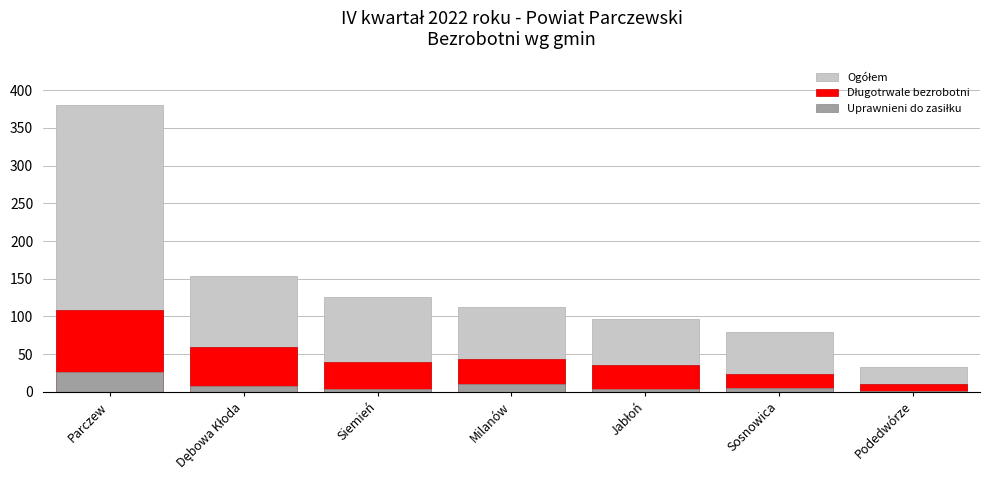

Rank the categories by Długotrwale bezrobotni value from lowest to highest.

Podedwórze, Sosnowica, Jabłoń, Siemień, Milanów, Dębowa Kłoda, Parczew